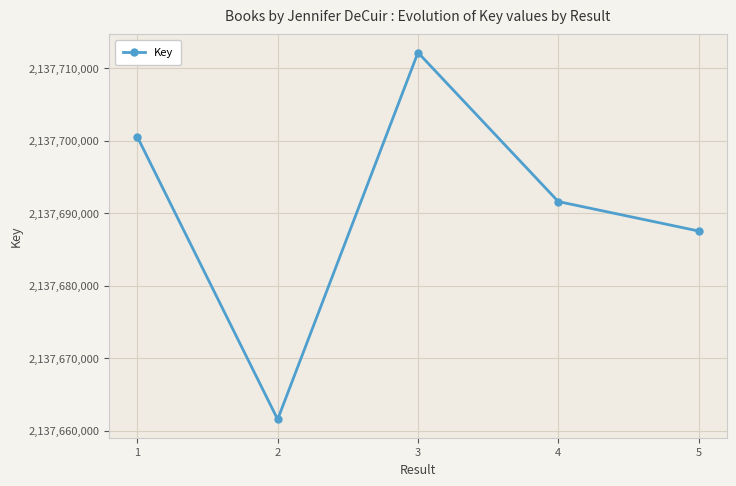

True or false: the data has more than 1 interior local peaks.

False